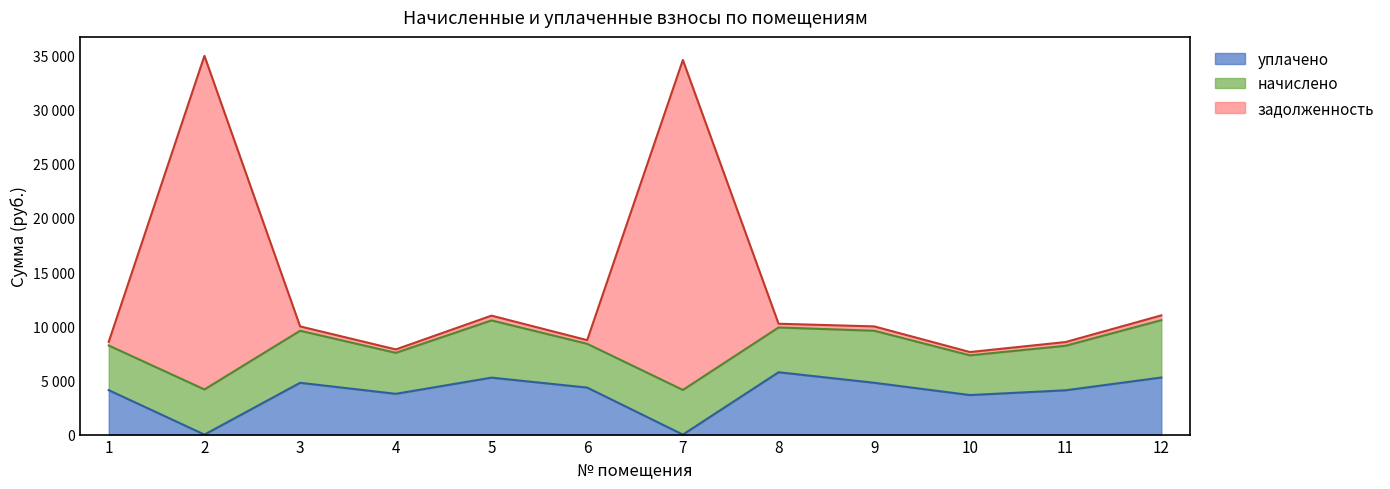

Which series has the largest total across all categories?

задолженность